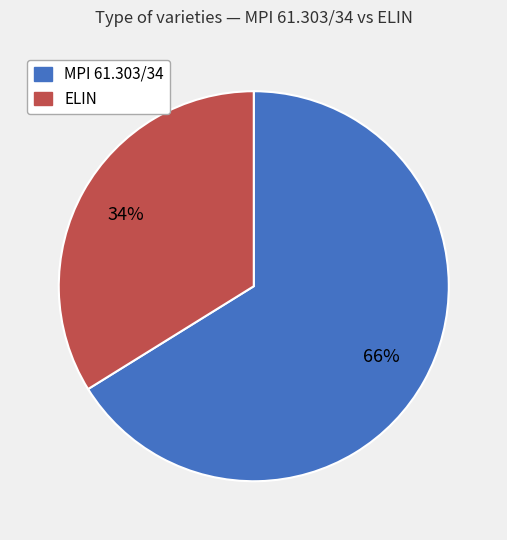

Rank the categories by value from lowest to highest.

ELIN, MPI 61.303/34